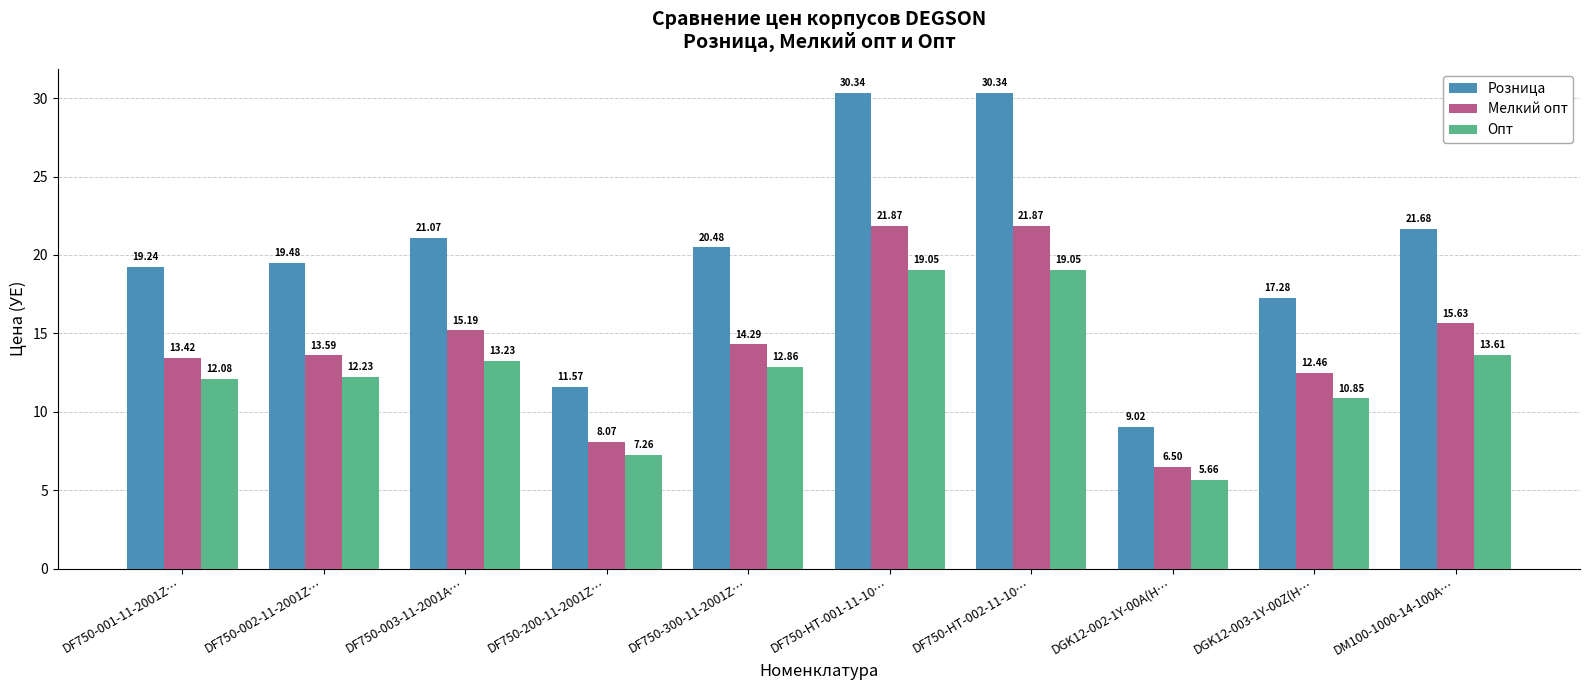

What is the difference between the maximum and minimum values in the Мелкий опт series?

15.4